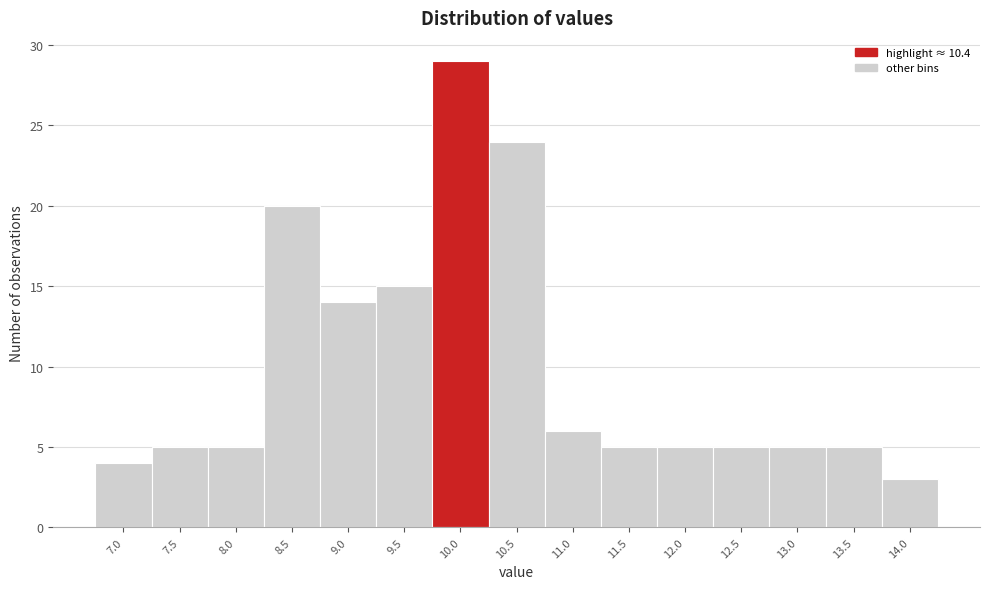

Reading right to left, what are all the values shown in this chart?

14.0=3	13.5=5	13.0=5	12.5=5	12.0=5	11.5=5	11.0=6	10.5=24	10.0=29	9.5=15	9.0=14	8.5=20	8.0=5	7.5=5	7.0=4